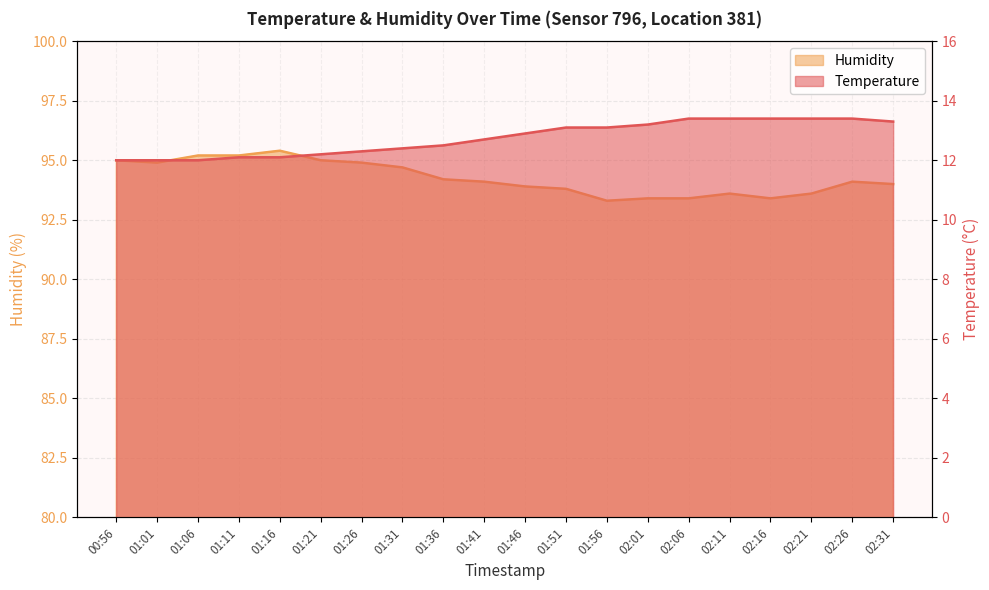

How many data points in Humidity are less than 94?

8